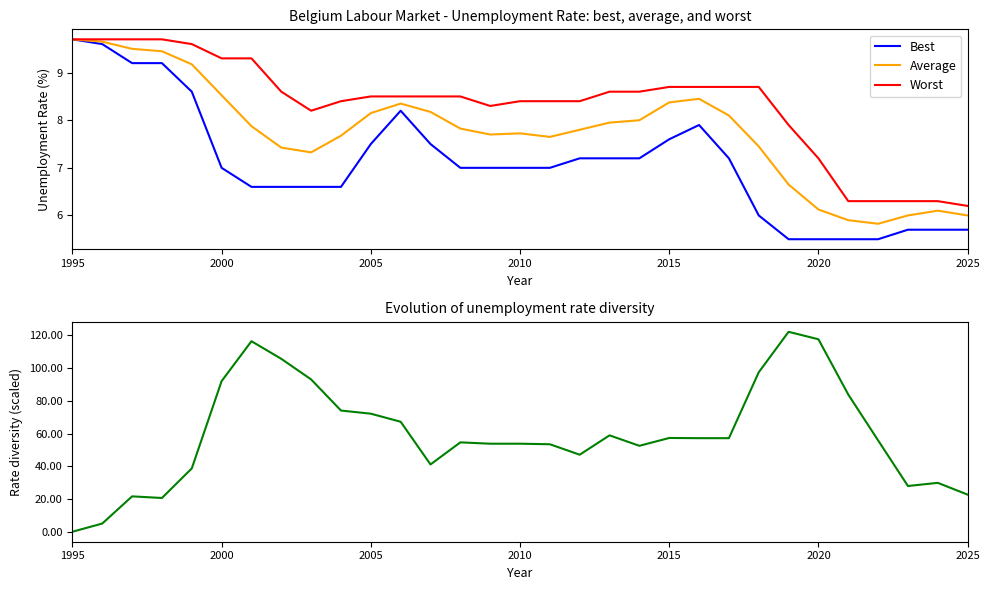

What is the value of the Average point at the 23rd from the left?

8.1